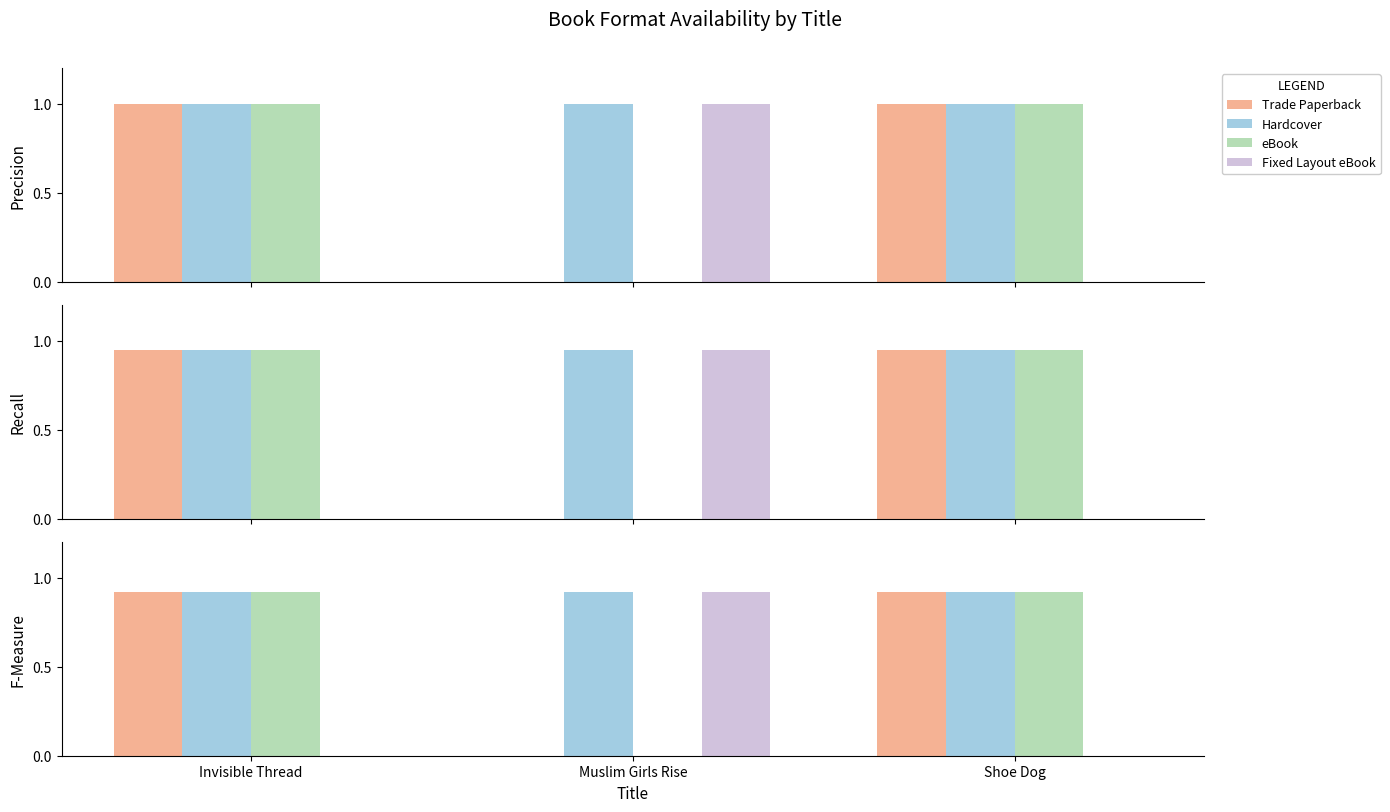

The Fixed Layout eBook series shows 0.4 at Muslim Girls Rise. True or false?

False